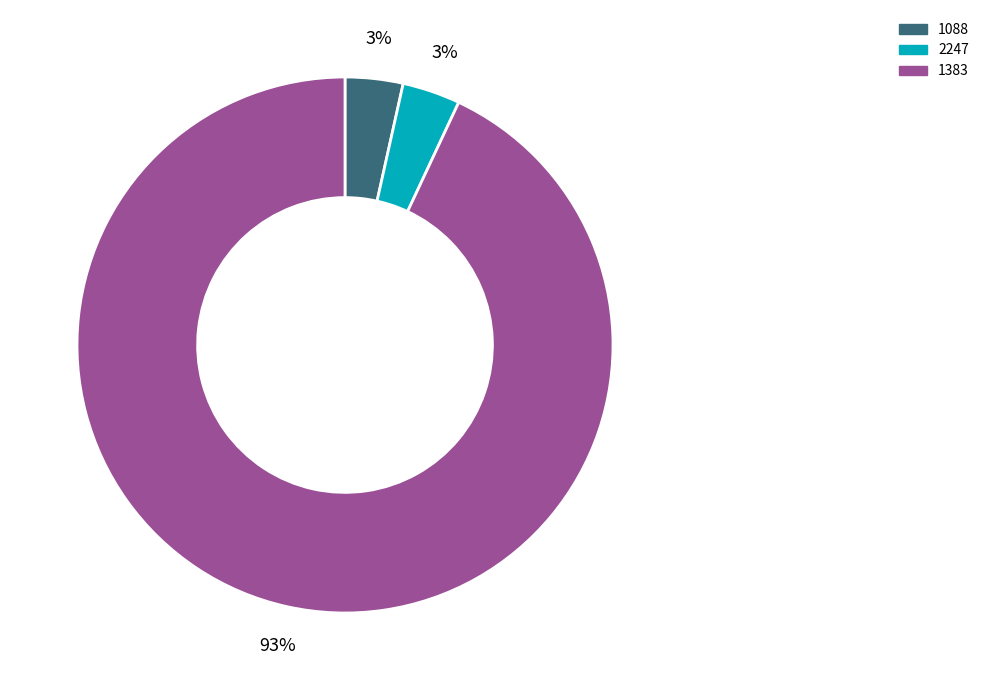

The 1088 slice represents 3% of the pie. True or false?

True